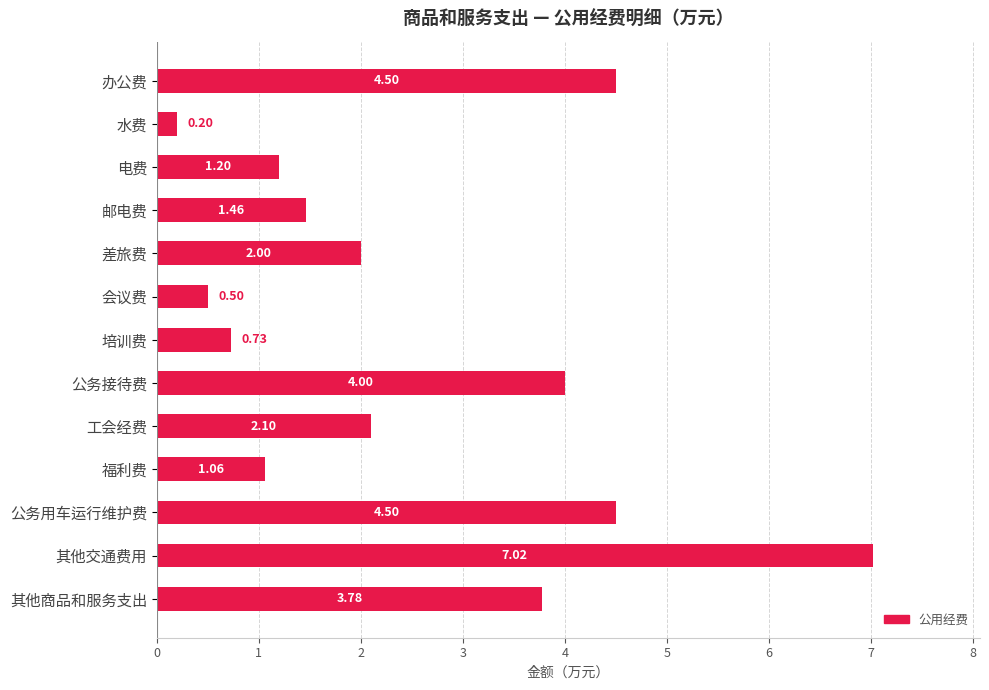

What is the difference between the maximum and minimum values?

6.8